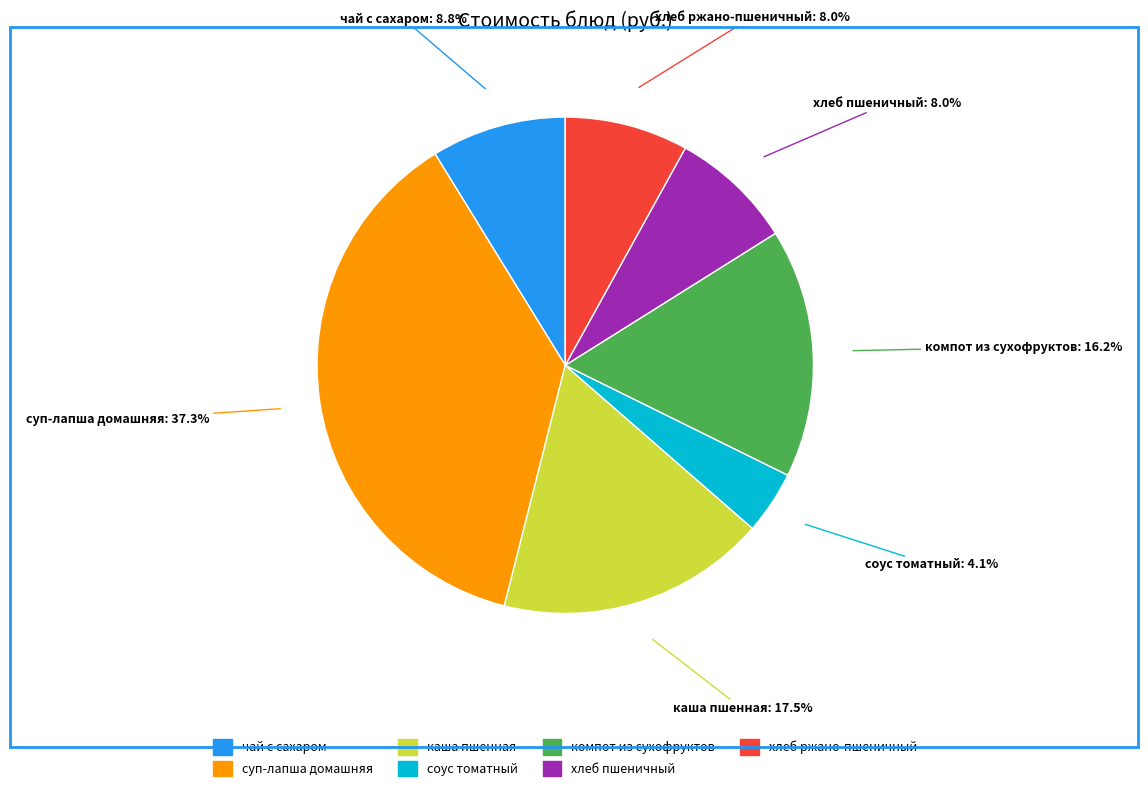

To the nearest percent, what is the difference between the largest and smallest slice percentages?

33%